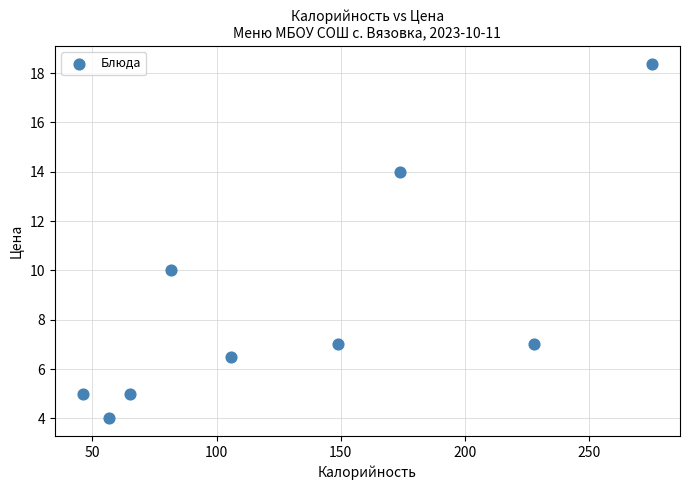

What Y value in the scatter plot is closest to 11?

10.0